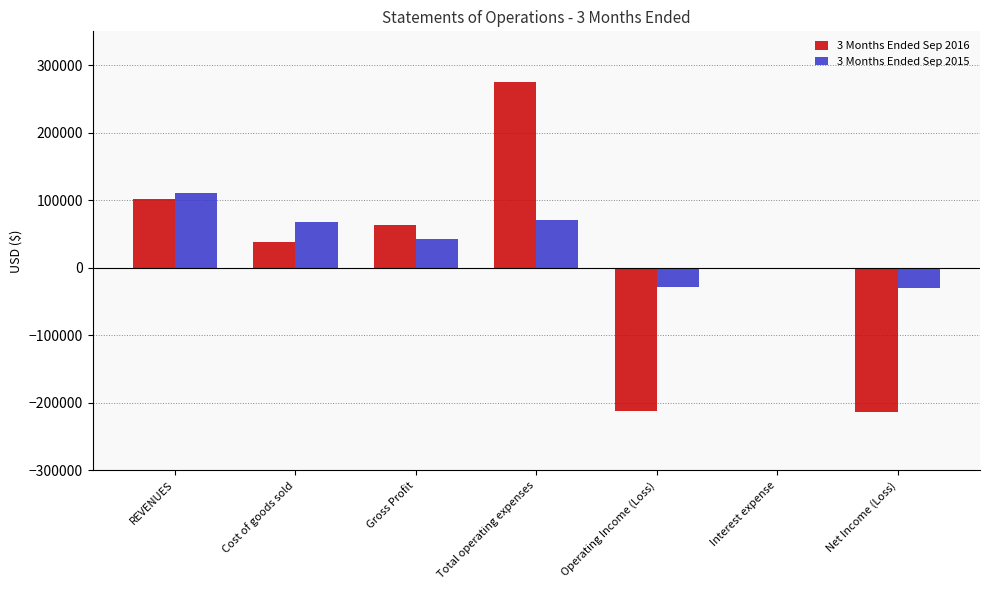

What is the difference between the maximum and minimum values in the 3 Months Ended Sep 2015 series?

140893